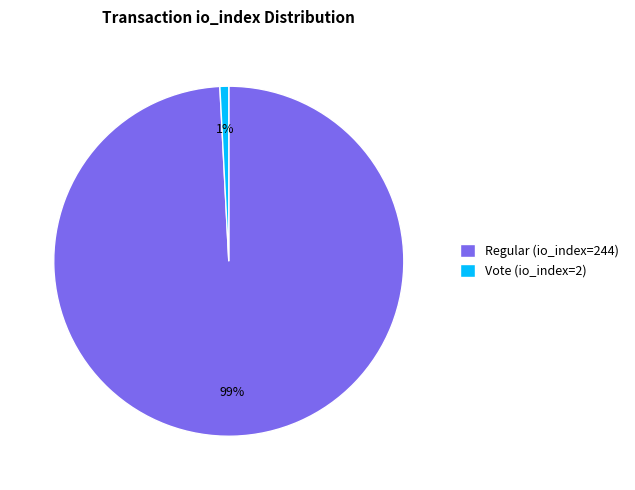

Which category has the biggest portion of the pie?

Regular (io_index=244)